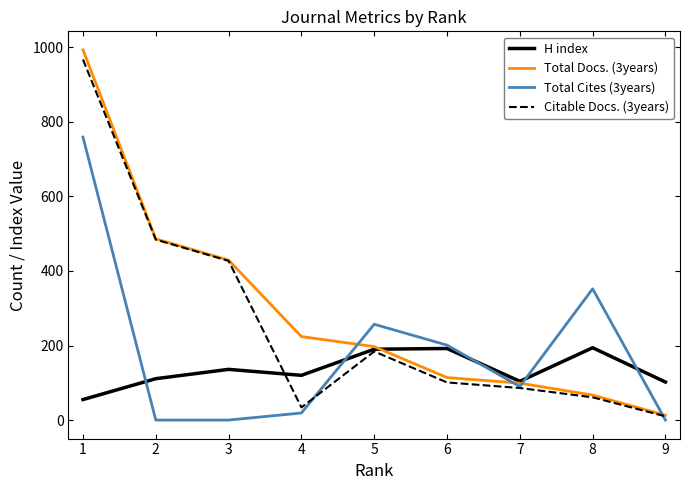

What is the average value of the H index series?

134